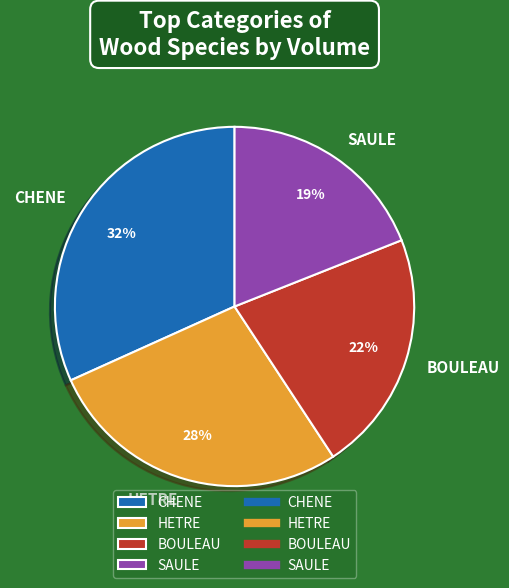

Count the number of slices in the pie.

4